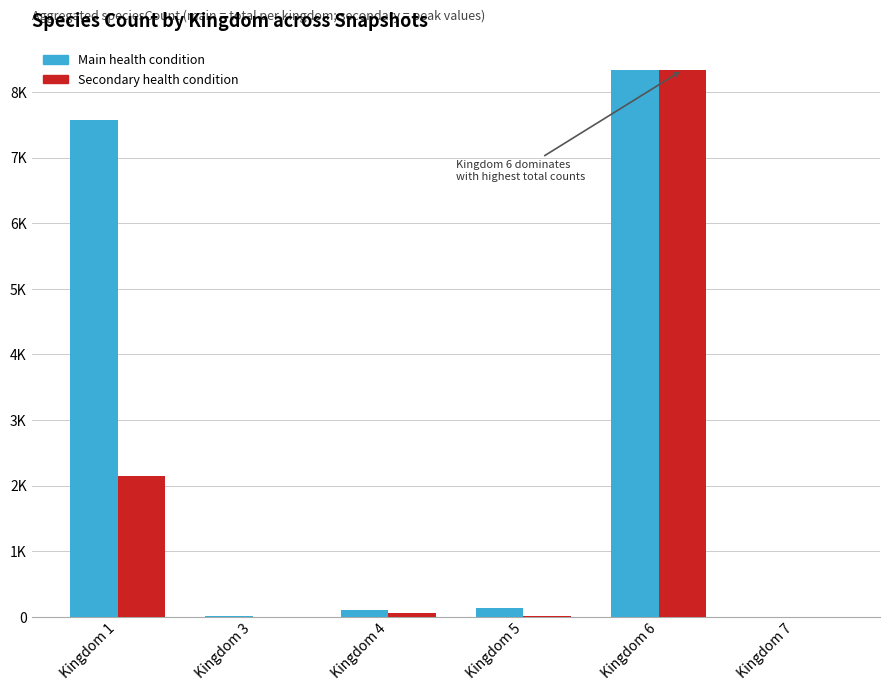

Is it true that Secondary health condition equals 12 at Kingdom 5?

True